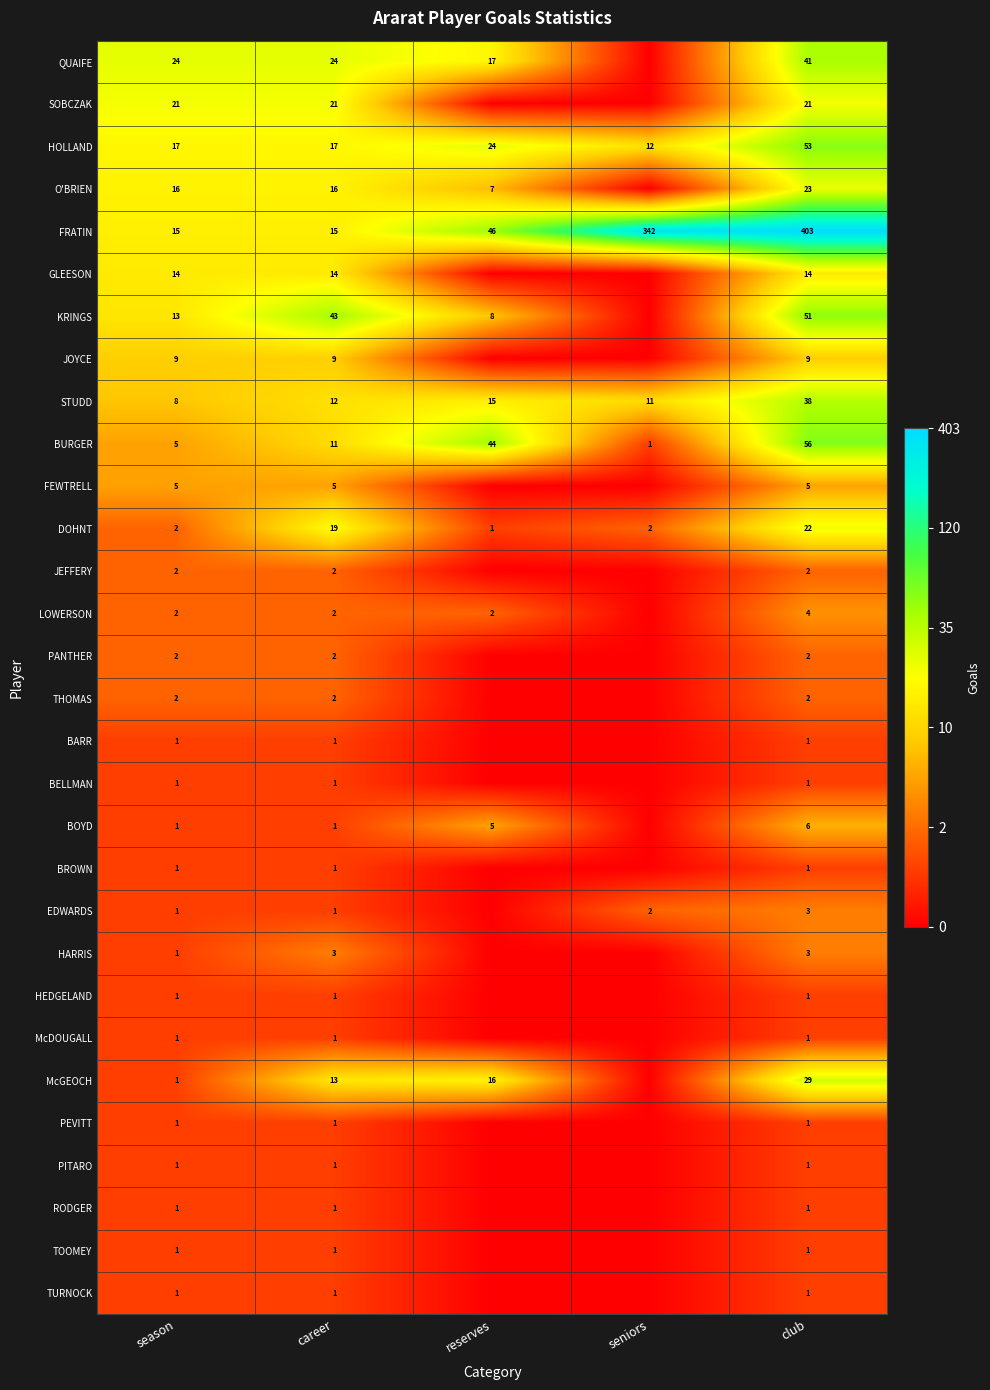

At how many categories does at least one series exceed 2?

5